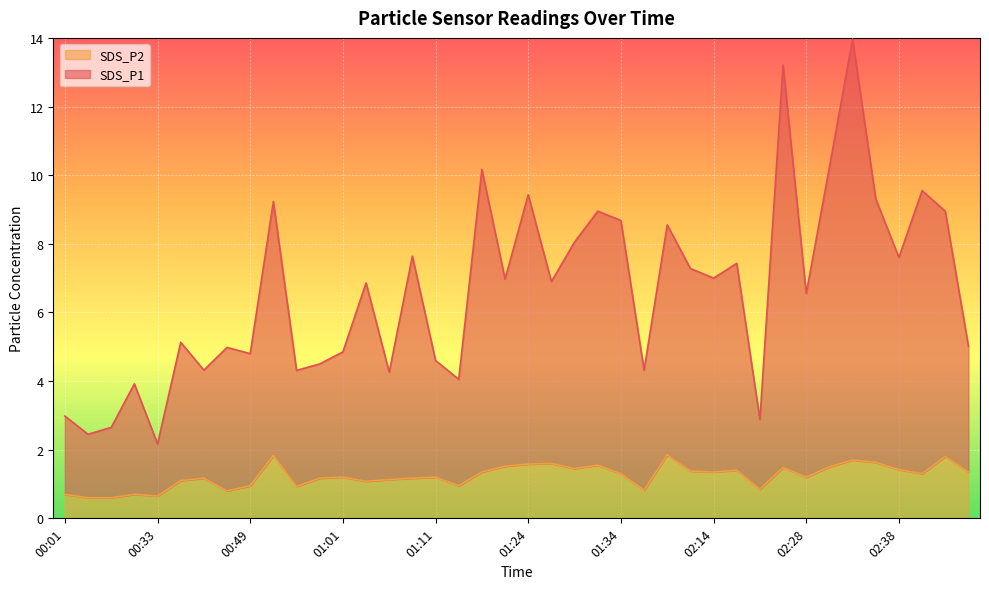

What is the sum of the SDS_P1 values at 01:04 and 02:14?

13.9